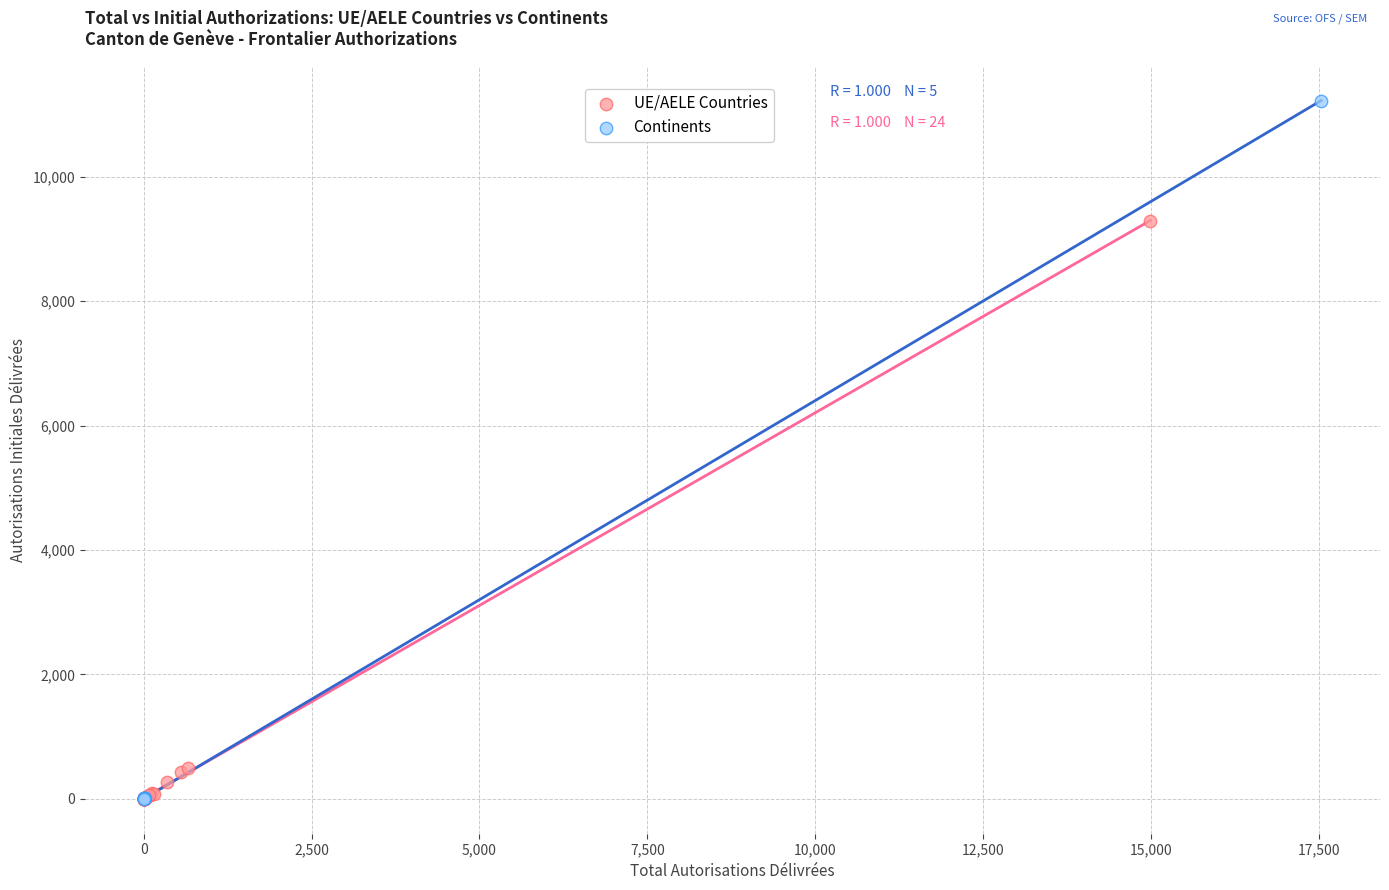

Which series has the widest spread of Y values?

Continents